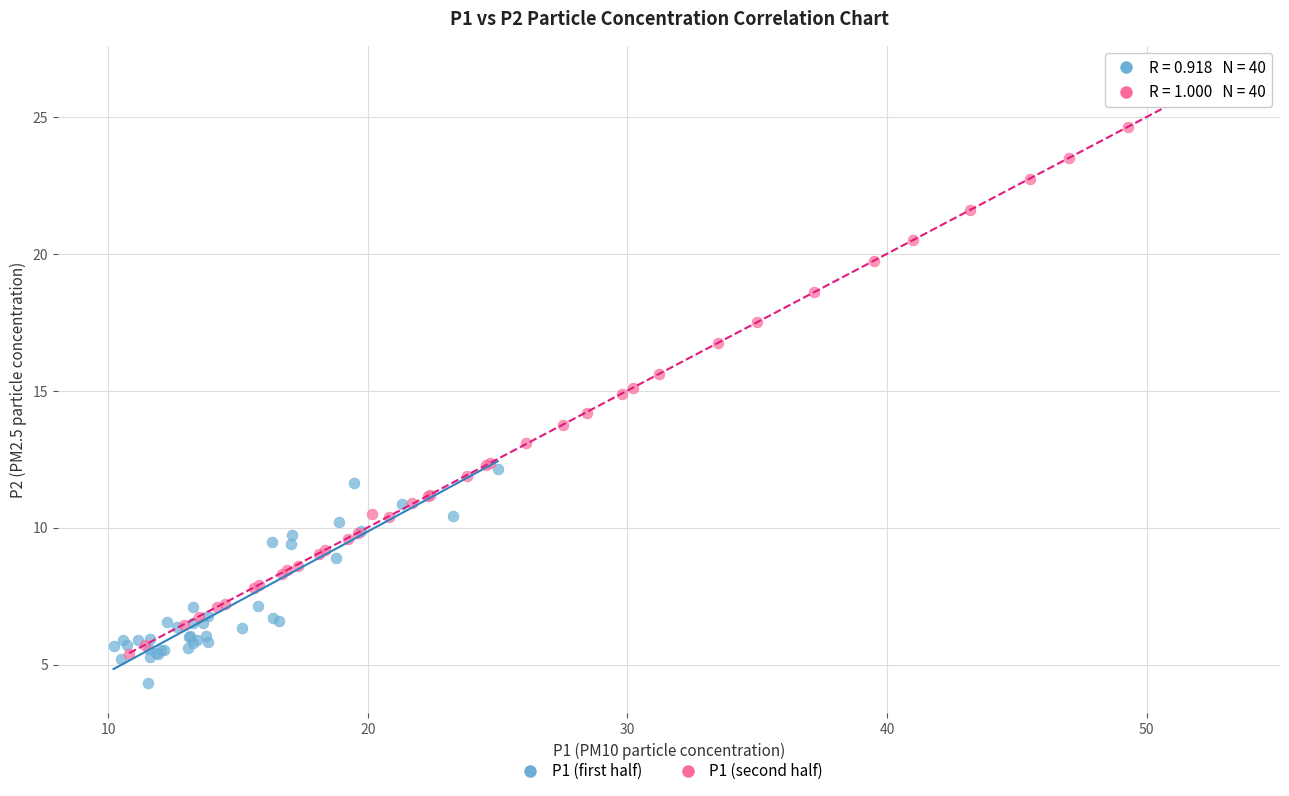

Which series reaches the maximum Y coordinate?

P1 (second half)